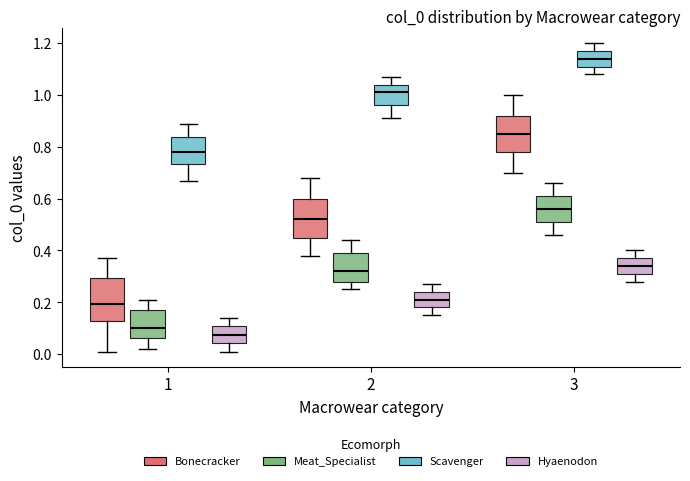

Reading left to right, read every box against the y-axis: the position of its median line, the range the box covers, and the ends of its whiskers. The values are not printed on the chart, so give them approximately, as read against the axis.

1 (Bonecracker): median 0.20, box 0.12 to 0.30, whiskers 0.02 to 0.38
1 (Meat_Specialist): median 0.10, box 0.06 to 0.18, whiskers 0.02 to 0.22
1 (Scavenger): median 0.78, box 0.74 to 0.84, whiskers 0.68 to 0.90
1 (Hyaenodon): median 0.08, box 0.04 to 0.10, whiskers 0.02 to 0.14
2 (Bonecracker): median 0.52, box 0.46 to 0.60, whiskers 0.38 to 0.68
2 (Meat_Specialist): median 0.32, box 0.28 to 0.40, whiskers 0.26 to 0.44
2 (Scavenger): median 1.02, box 0.96 to 1.04, whiskers 0.92 to 1.08
2 (Hyaenodon): median 0.22, box 0.18 to 0.24, whiskers 0.16 to 0.28
3 (Bonecracker): median 0.86, box 0.78 to 0.92, whiskers 0.70 to 1.00
3 (Meat_Specialist): median 0.56, box 0.52 to 0.62, whiskers 0.46 to 0.66
3 (Scavenger): median 1.14, box 1.12 to 1.18, whiskers 1.08 to 1.20
3 (Hyaenodon): median 0.34, box 0.32 to 0.38, whiskers 0.28 to 0.40